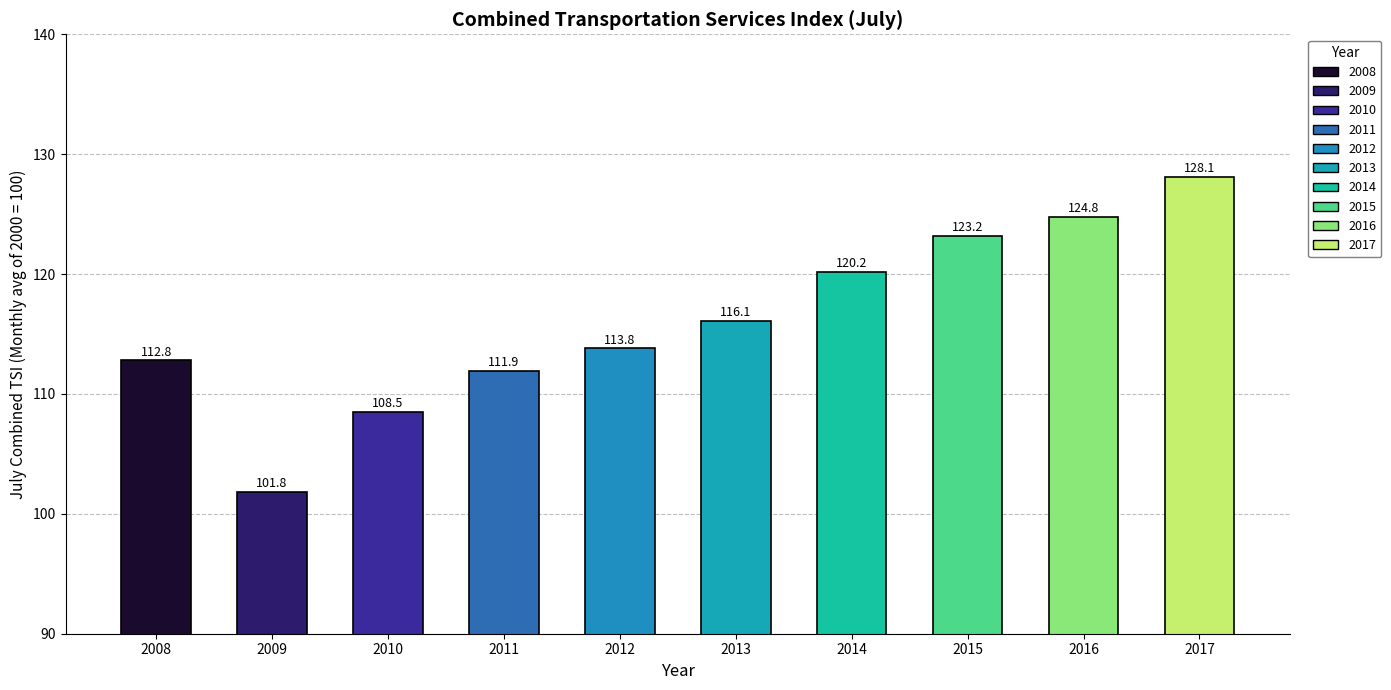

What is the difference between the maximum and second lowest values?

19.6